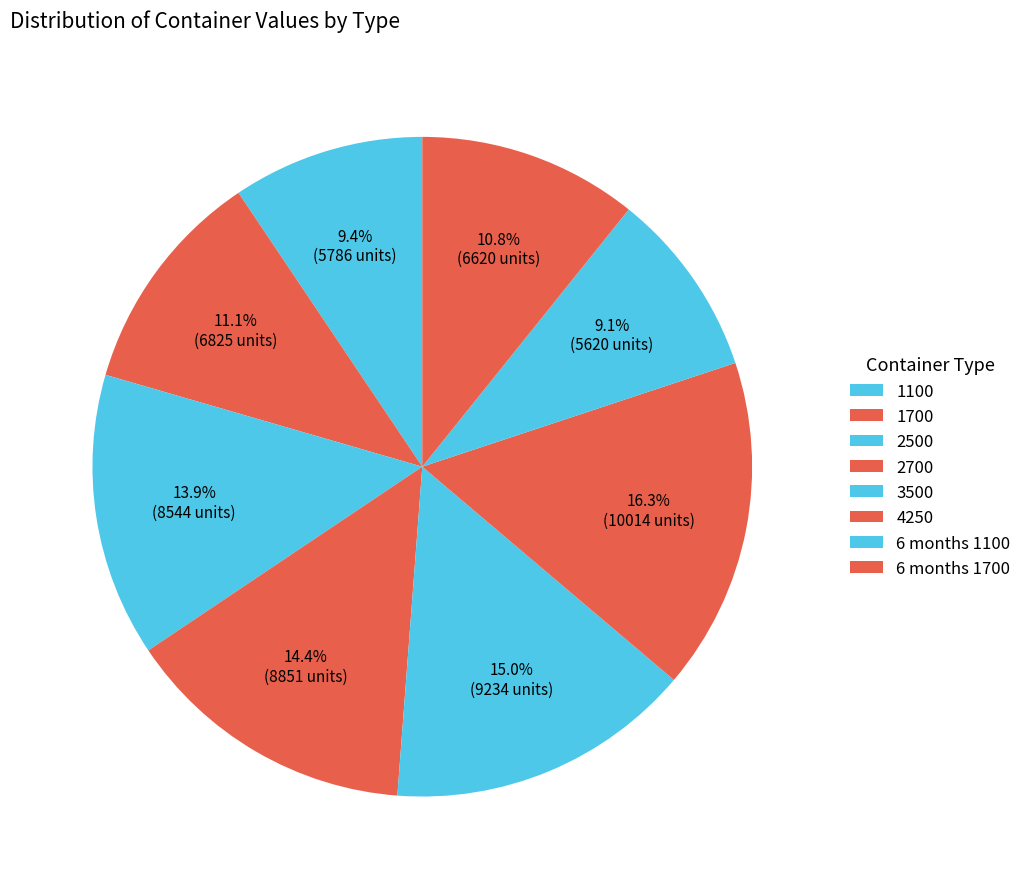

To the nearest percent, what percentage of the pie is 1100?

9%